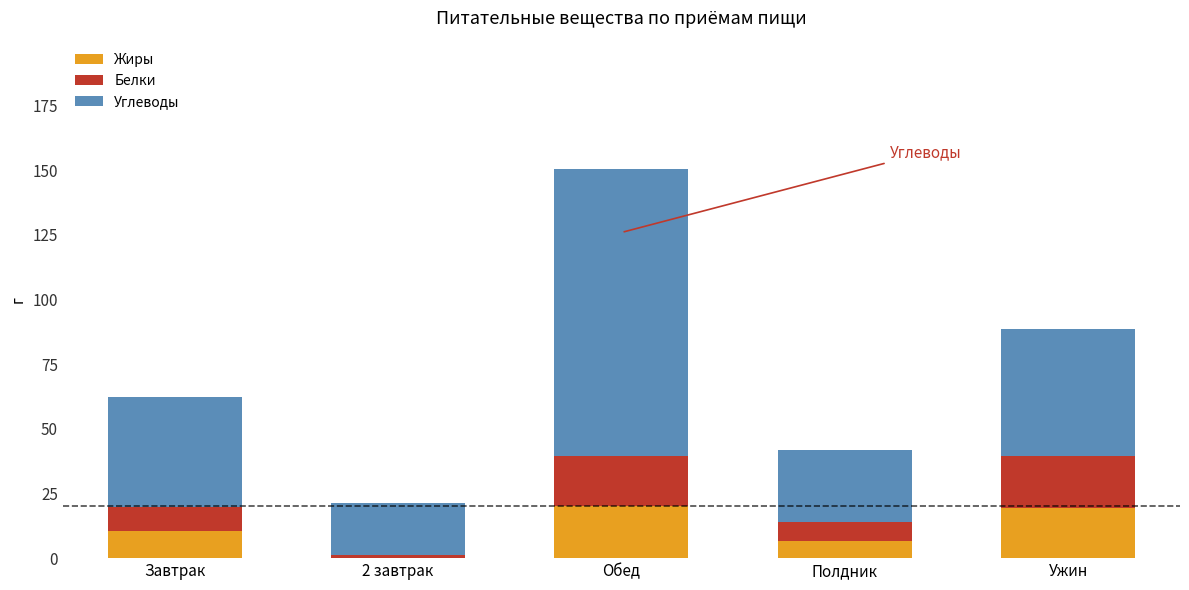

At which category is the sum across all series the highest?

Обед